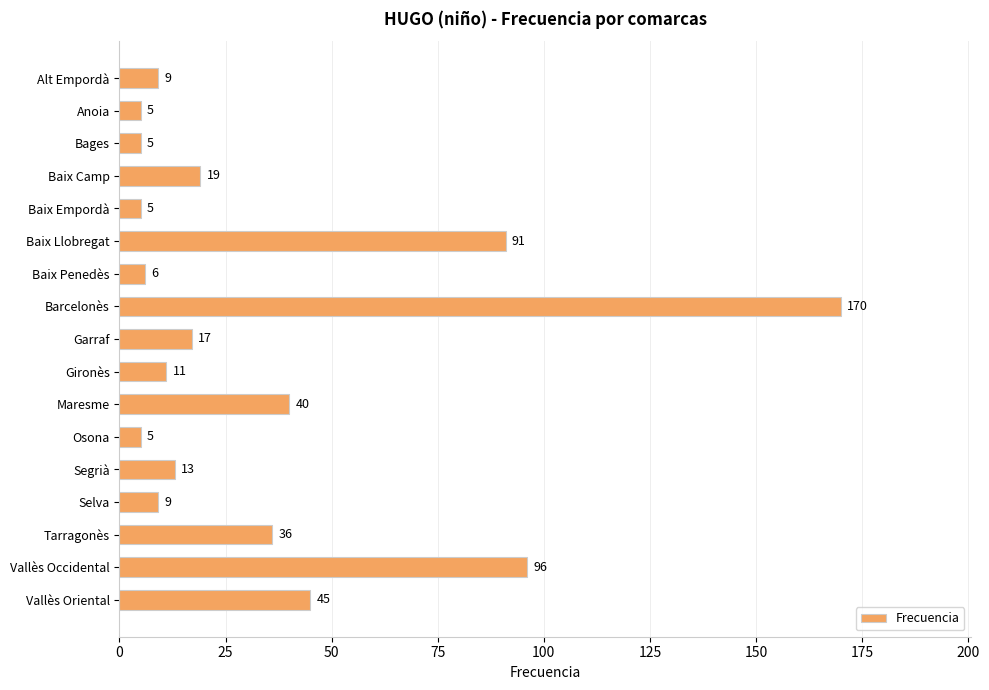

What is the difference between the maximum and second lowest values?

165